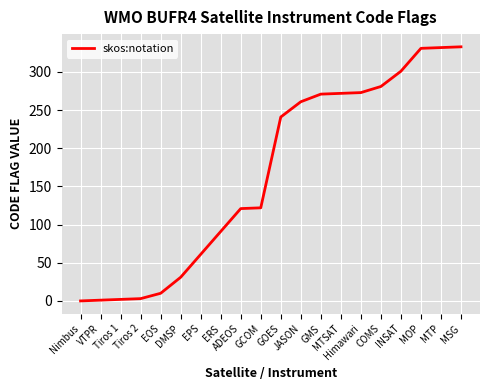

What is the sum of all values?

3338